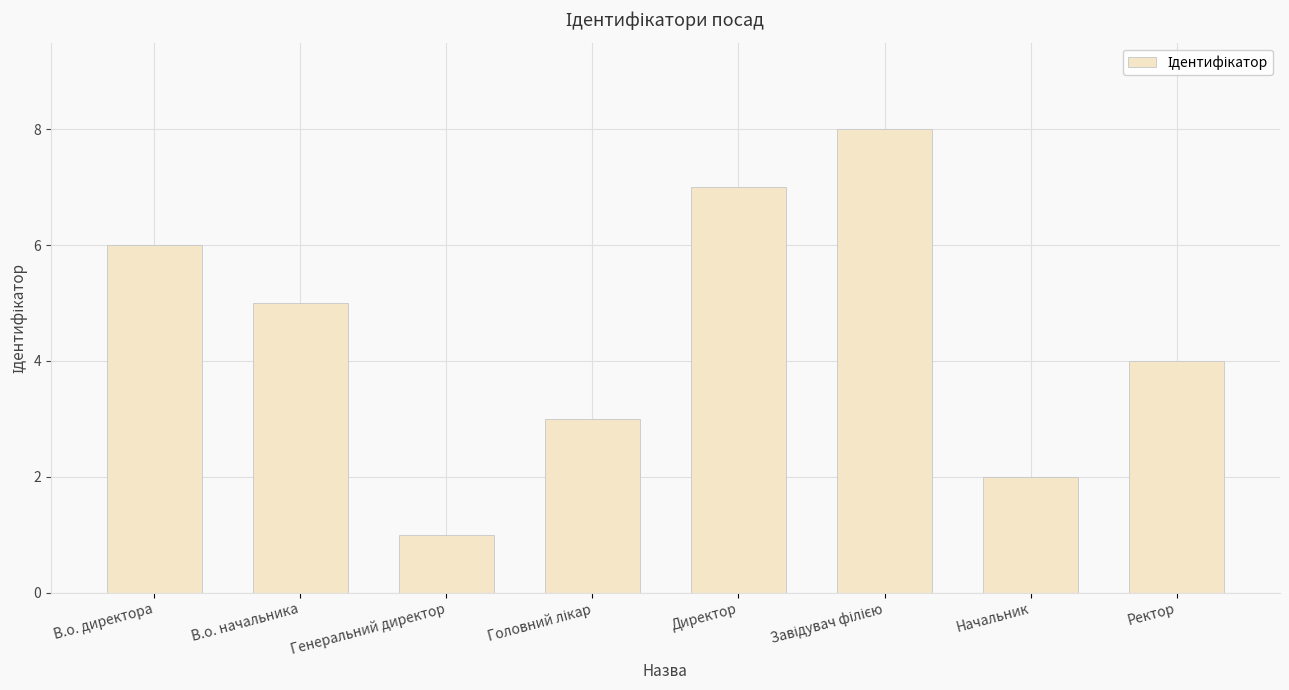

What is the maximum value shown in the chart?

8